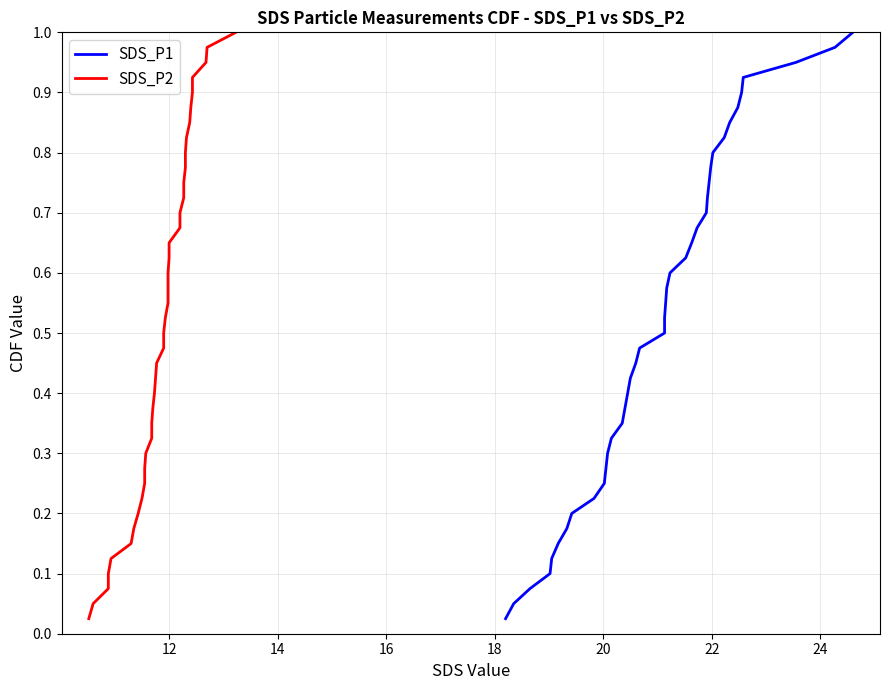

The SDS_P2 series shows 0.3 at 22. True or false?

False